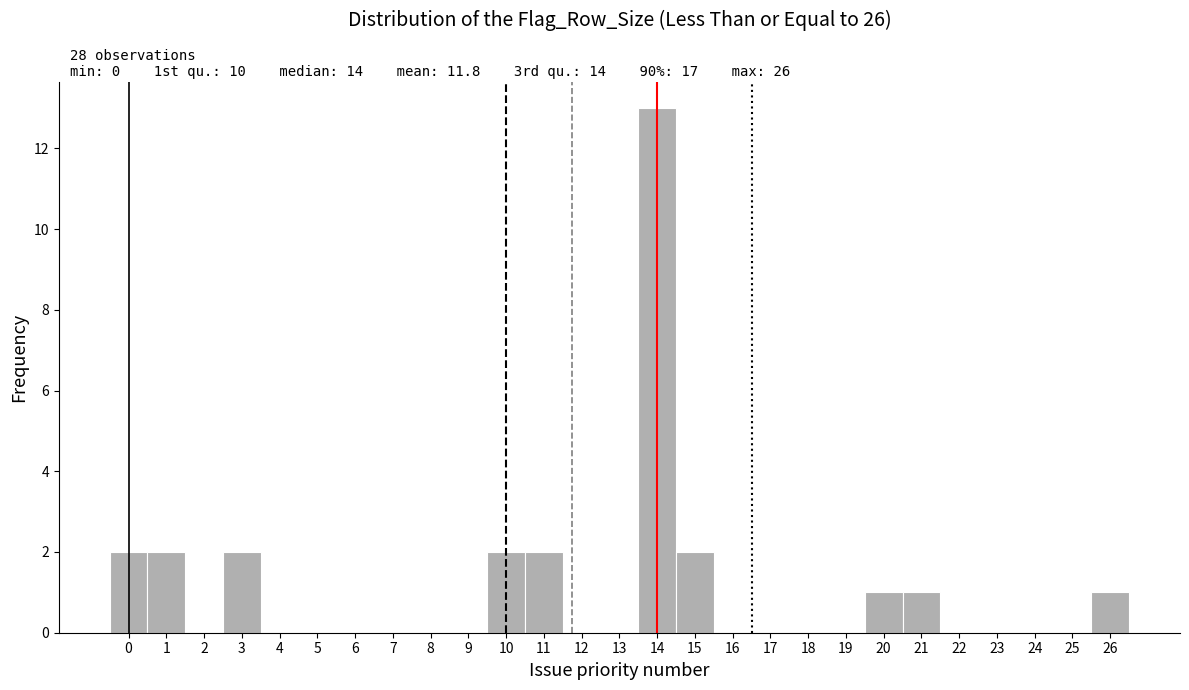

Over which range of the x-axis is the bar tallest?

13.5 to 14.5